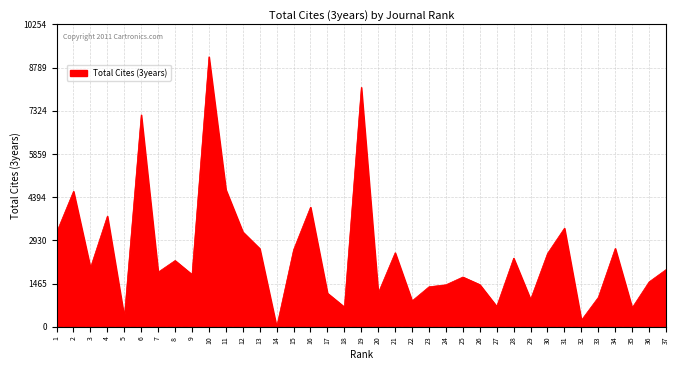

Is it true that the value at 9 is 1094?

False